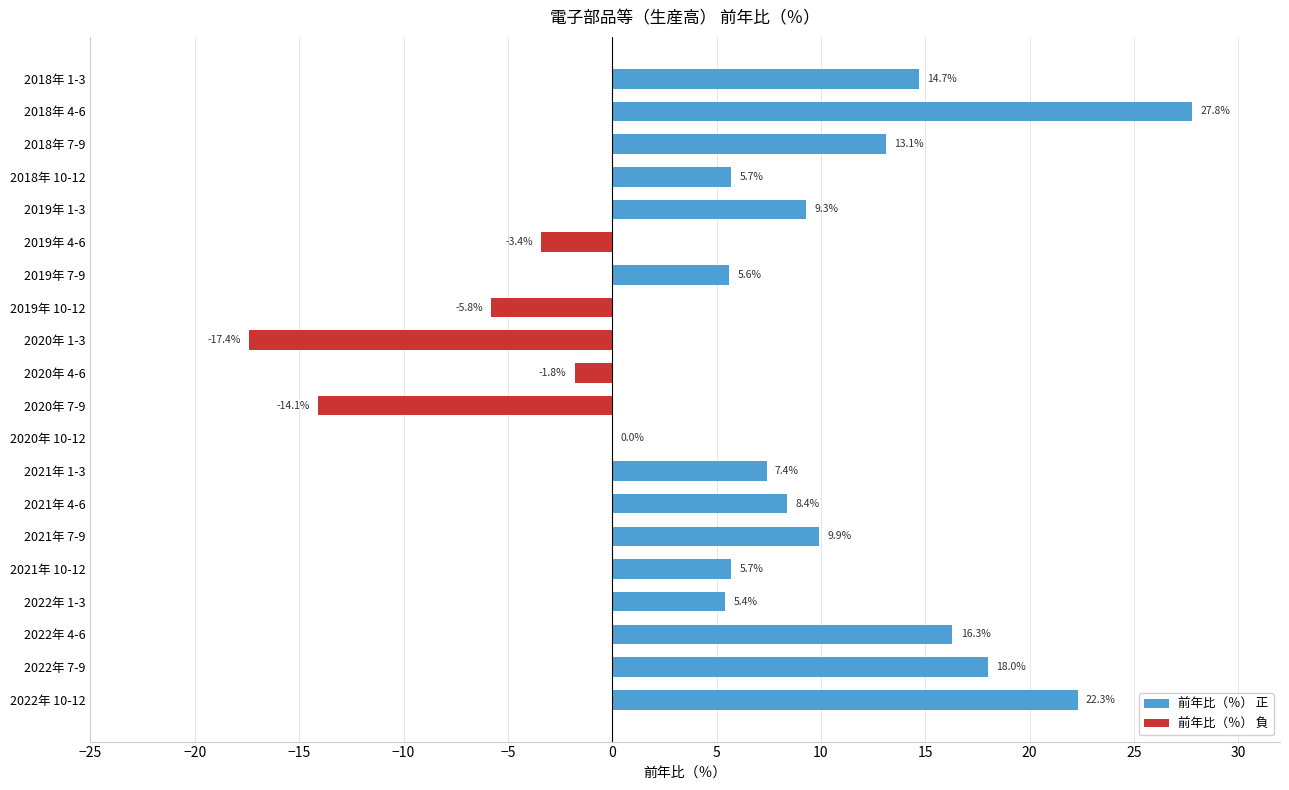

What is the sum of all values?

127.1